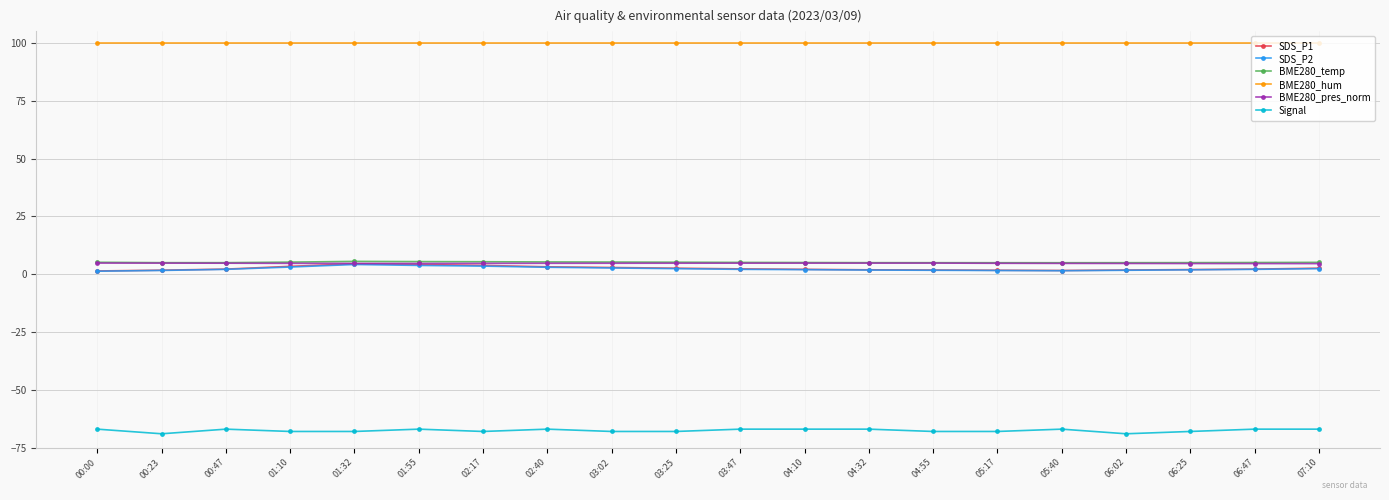

What is the lowest value of the BME280_pres_norm series?

4.6